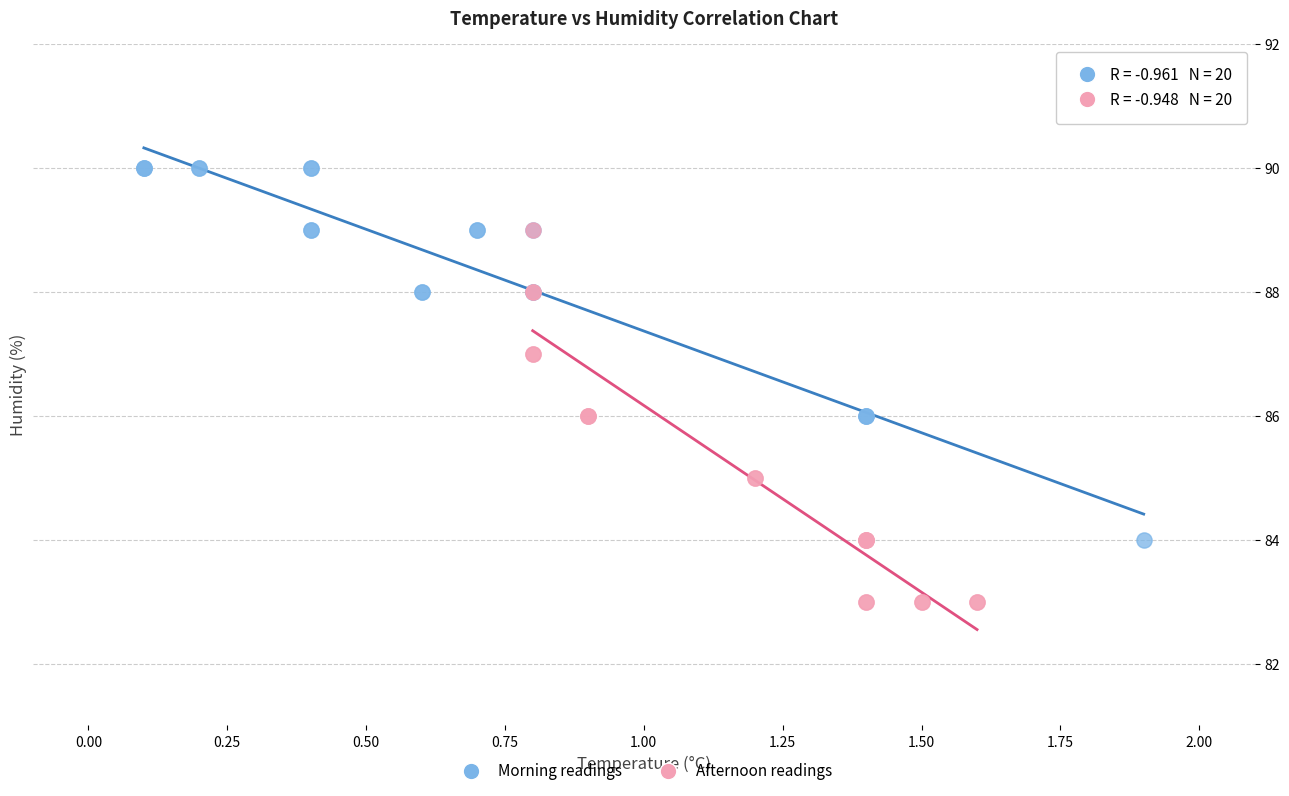

Which series reaches the minimum Y coordinate?

Afternoon readings